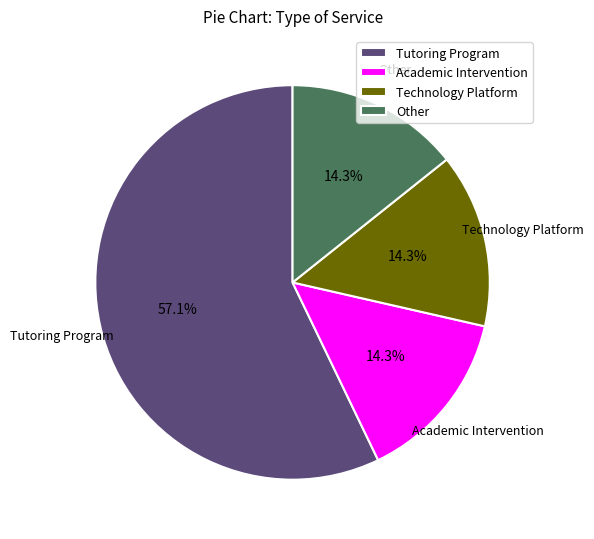

True or false: Tutoring Program accounts for 57% of the total.

True